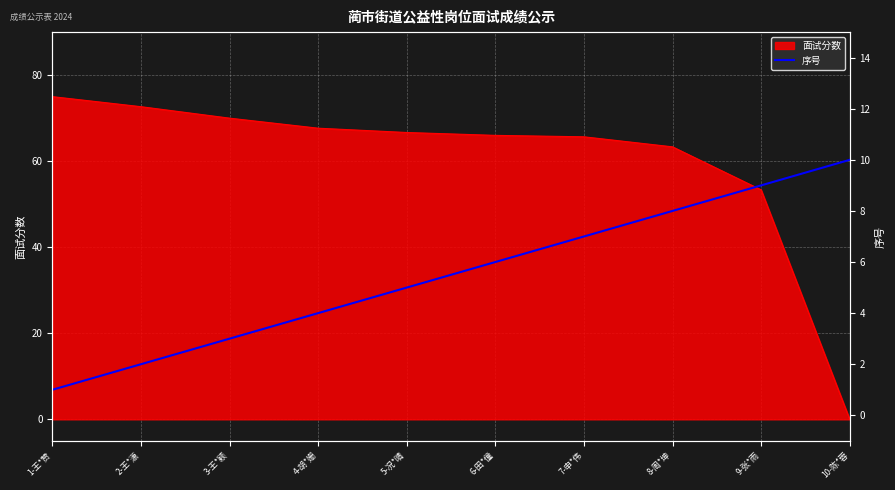

At which label does the data first exceed 6?

7-申*伟